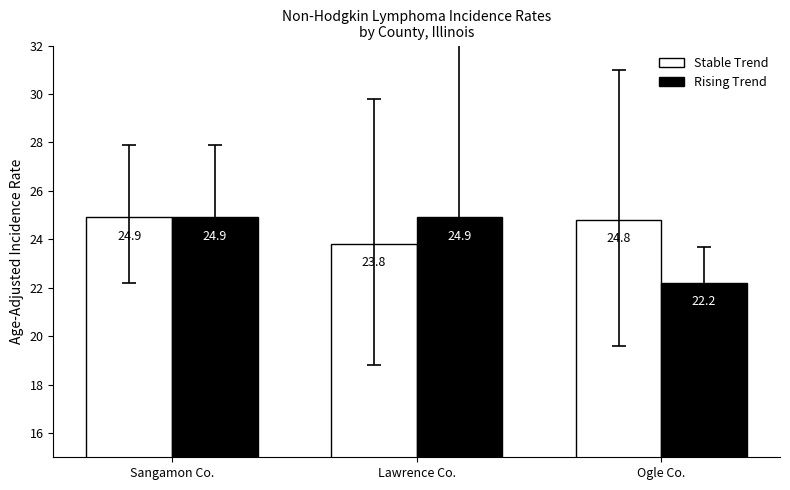

At Ogle Co., list the series in order from largest to smallest.

Stable Trend, Rising Trend